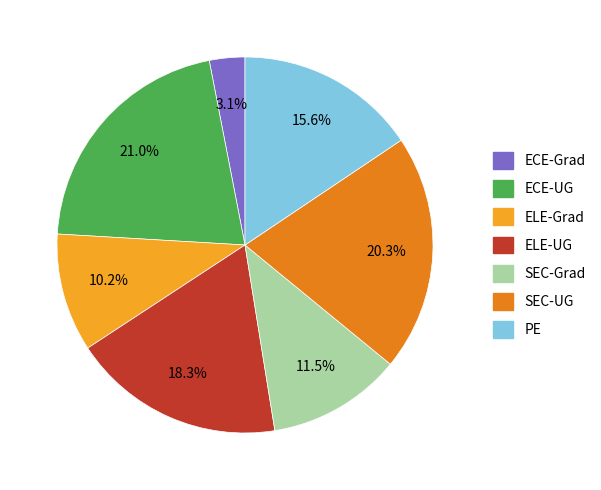

To the nearest percent, what is the difference between the SEC-UG and ELE-UG slice percentages?

2%